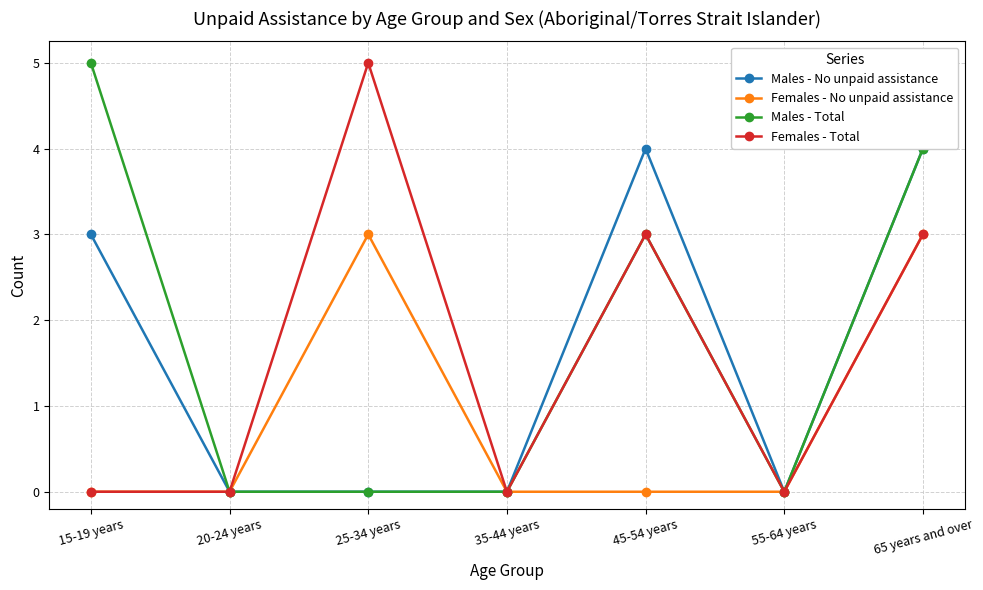

The value of Males - Total at 25-34 years is -3. True or false?

False